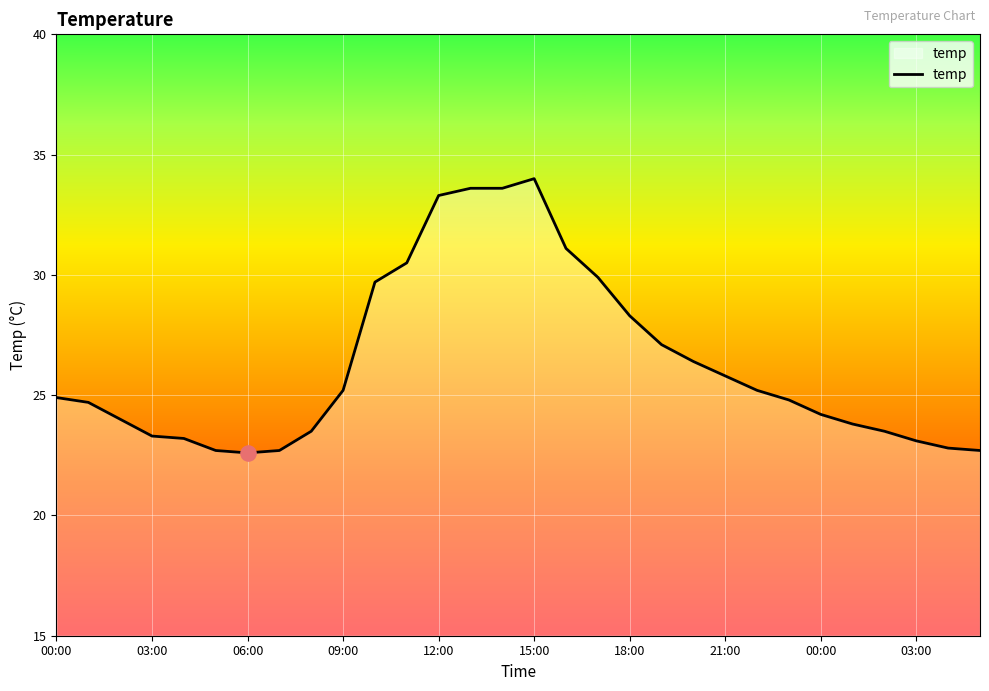

What is the greatest value displayed?

34.0